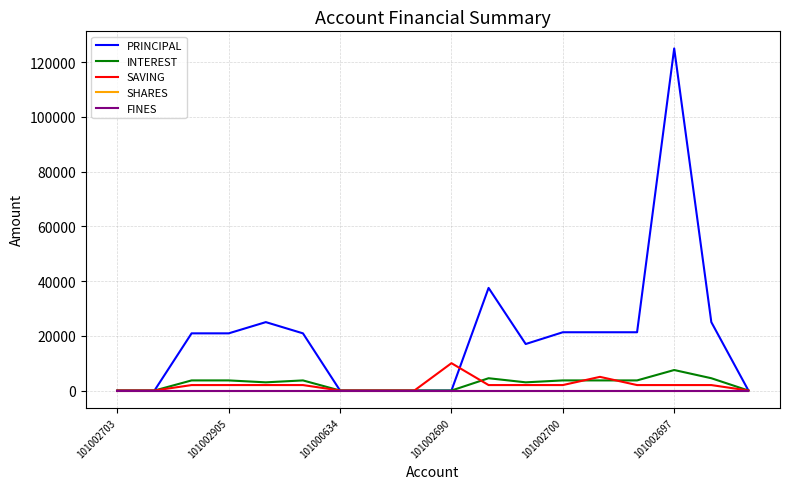

Does the chart have visible grid lines?

Yes